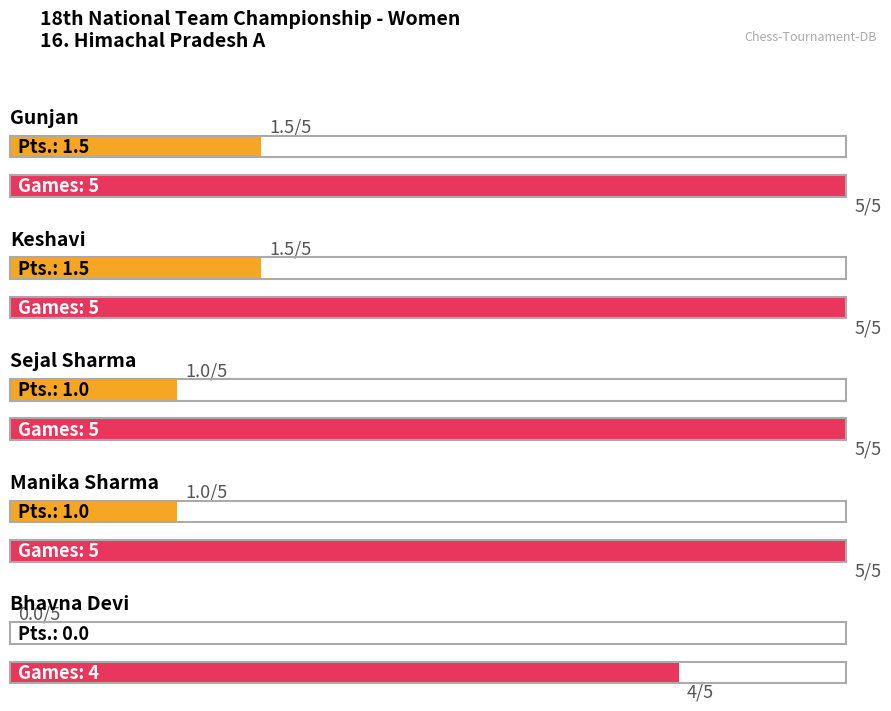

How many bars are there in each group?

2